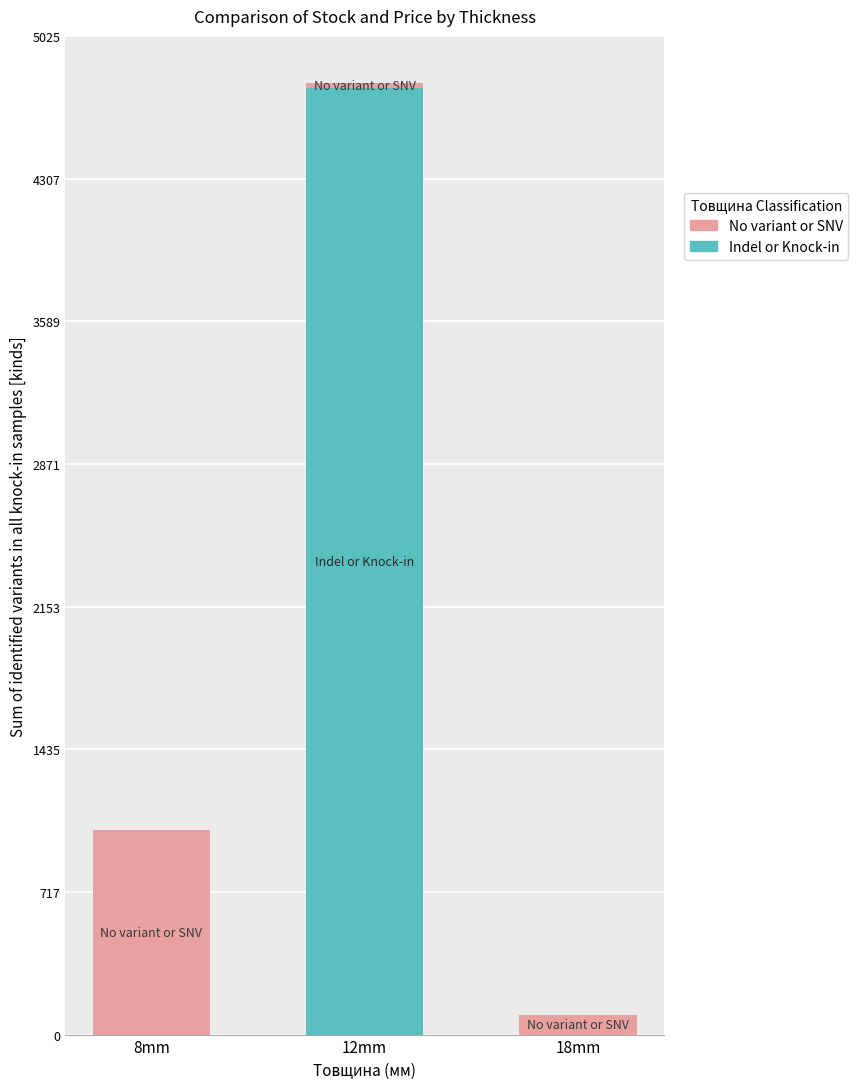

The value of Indel or Knock-in at 12mm is 1059. True or false?

False